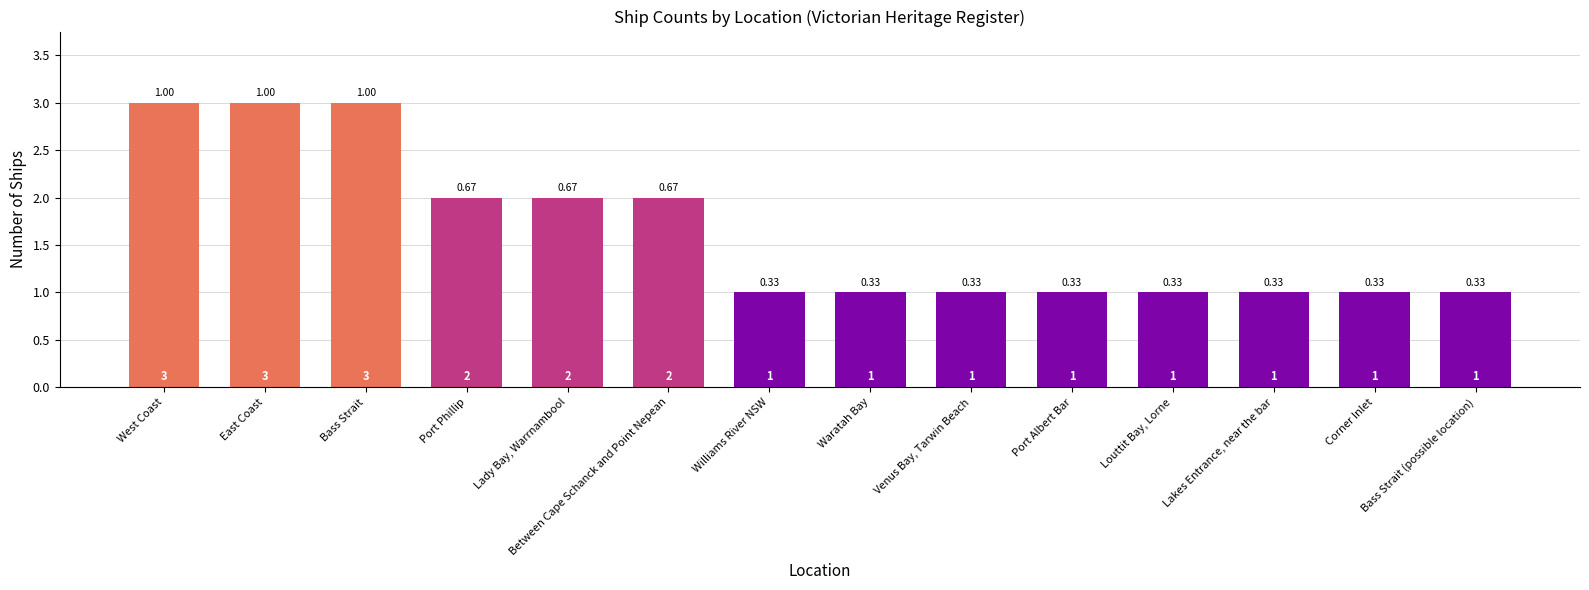

Count the number of categories in the chart.

14